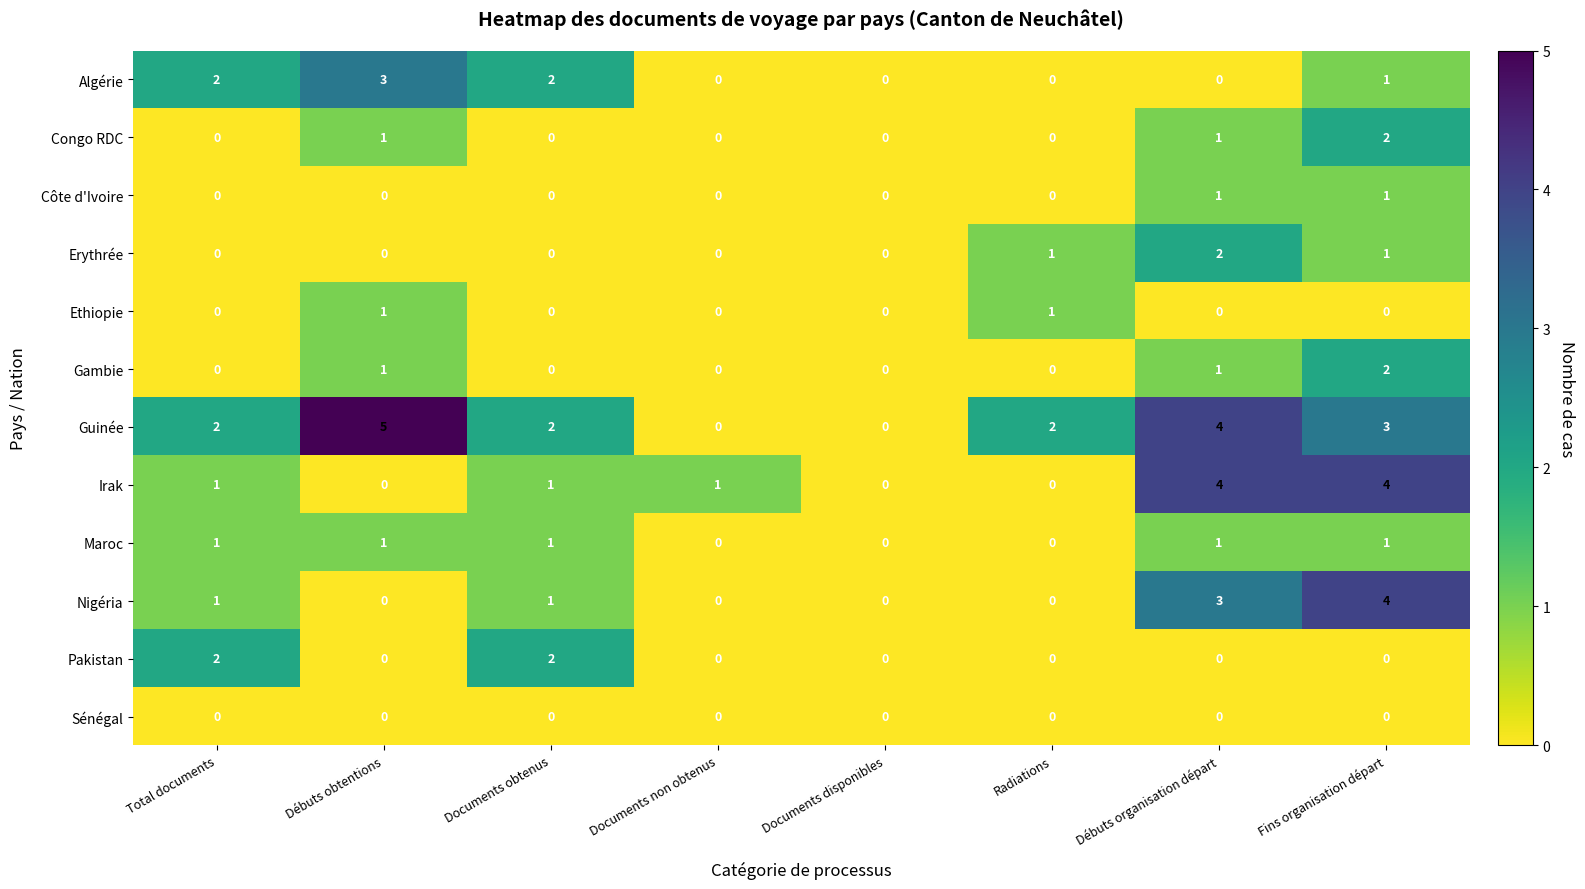

How many Erythrée values are between 0 and 1?

7